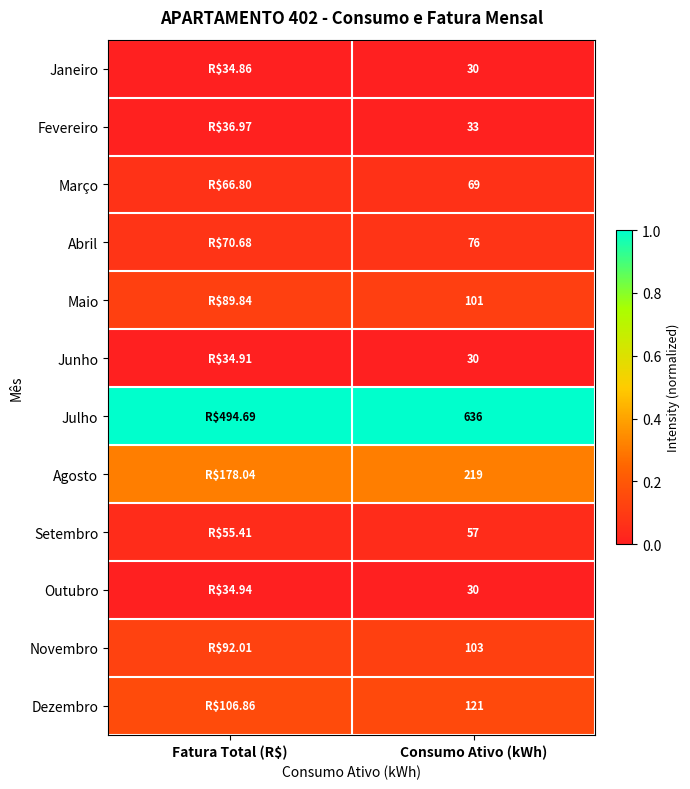

Is it true that Abril equals 0.0 at Consumo Ativo (kWh)?

False